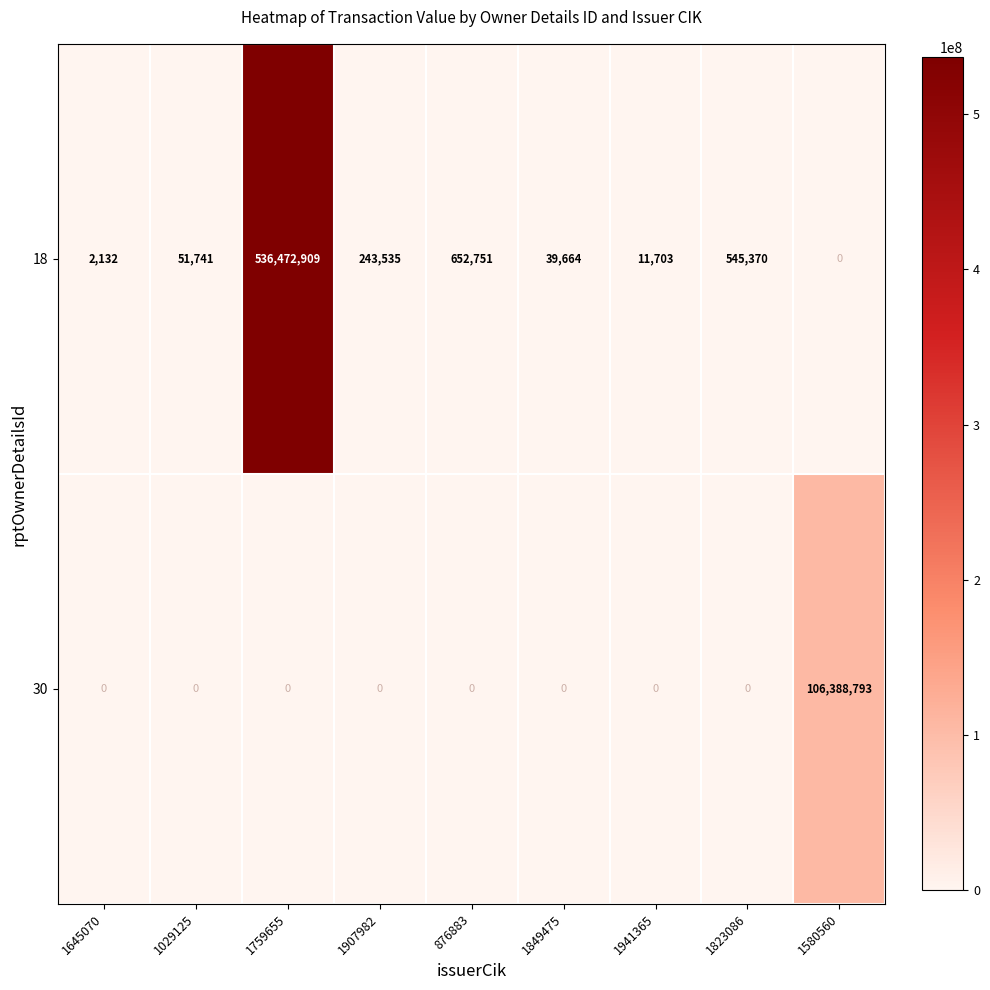

How many distinct data groups are displayed?

2